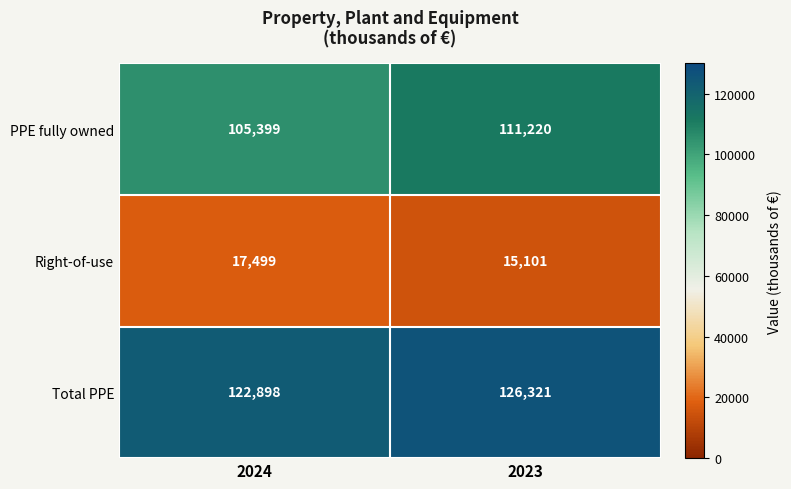

What is the difference between the maximum and minimum values in the Right-of-use series?

2398